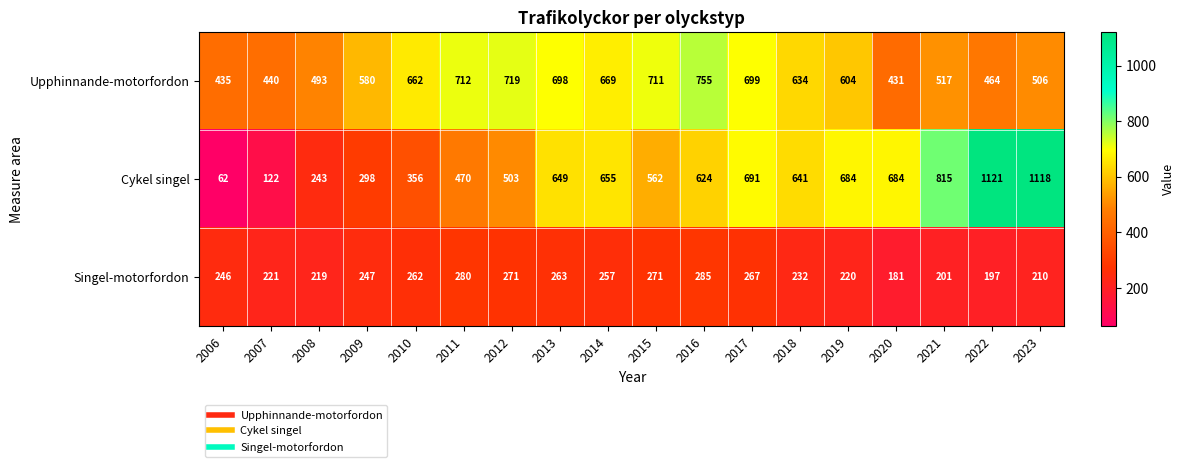

How many data points does each series have?

18